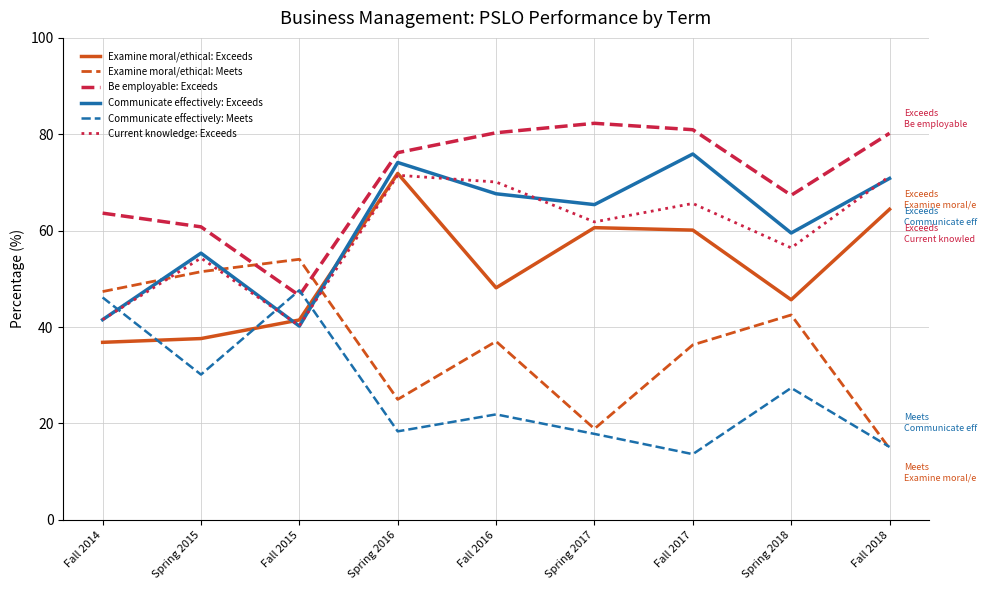

What is the total value across all series at Fall 2018?

316.7